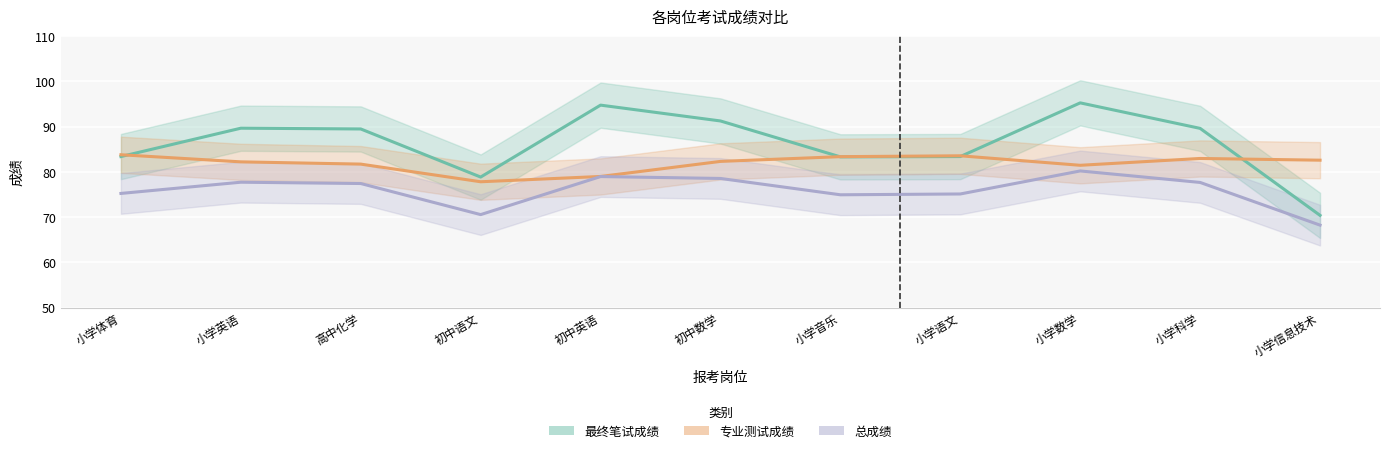

The value of 最终笔试成绩 at 初中语文 is 124.0. True or false?

False